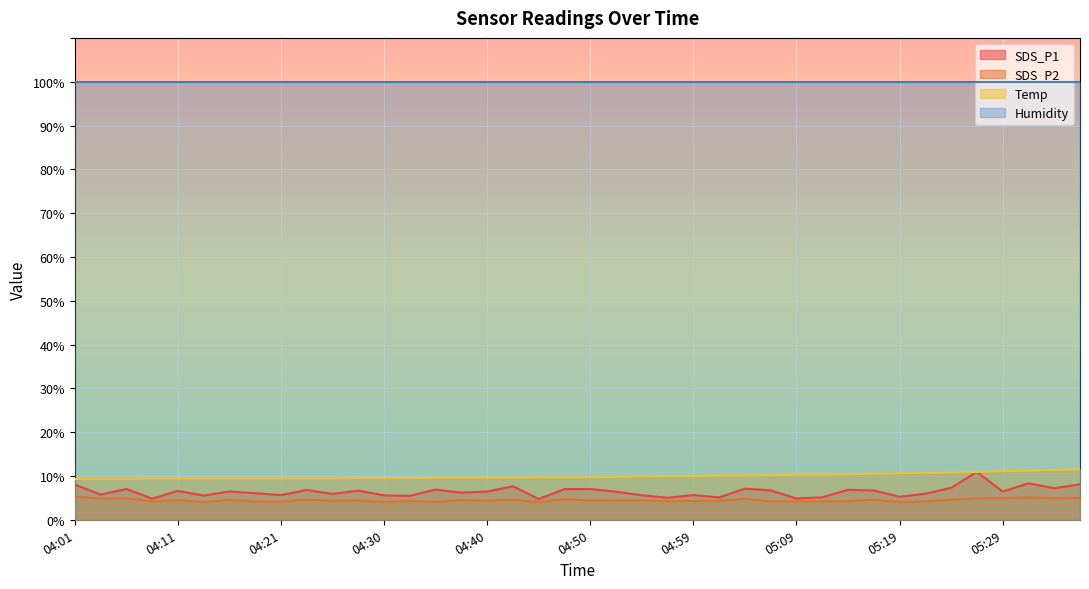

The SDS_P2 series shows 4.5 at 04:16. True or false?

True